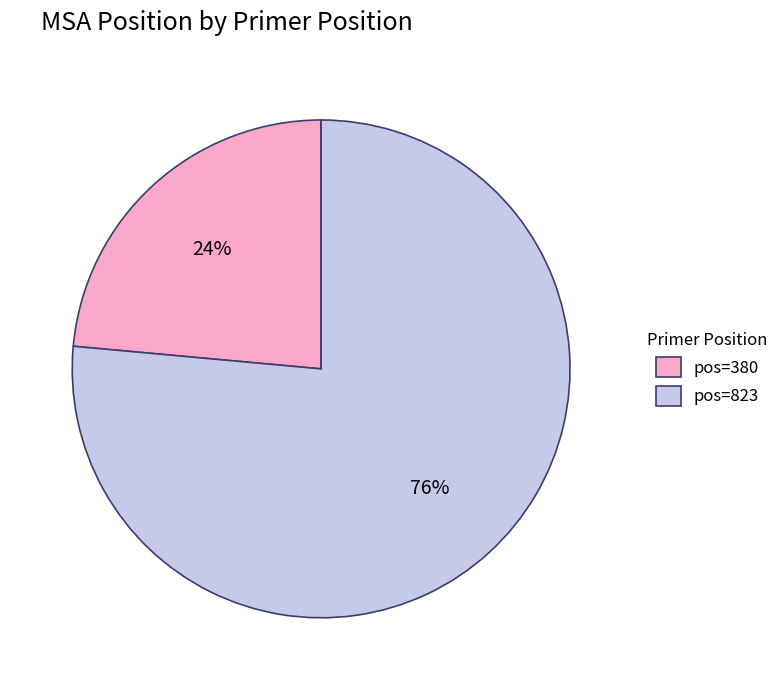

Is the sum of pos=823 and pos=380 greater than half?

Yes